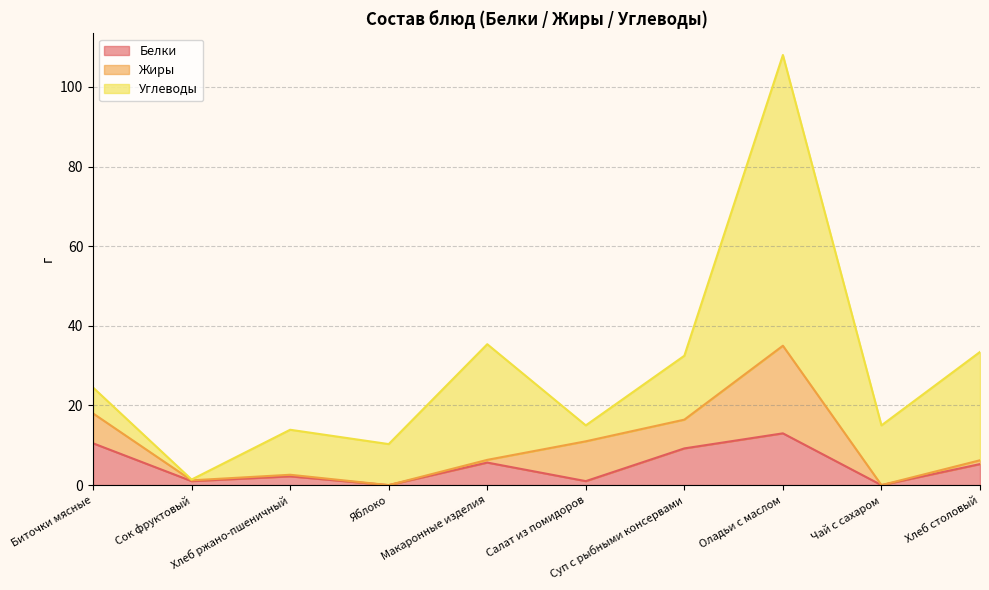

In Углеводы, how many points are higher than both neighbors (excluding endpoints)?

3